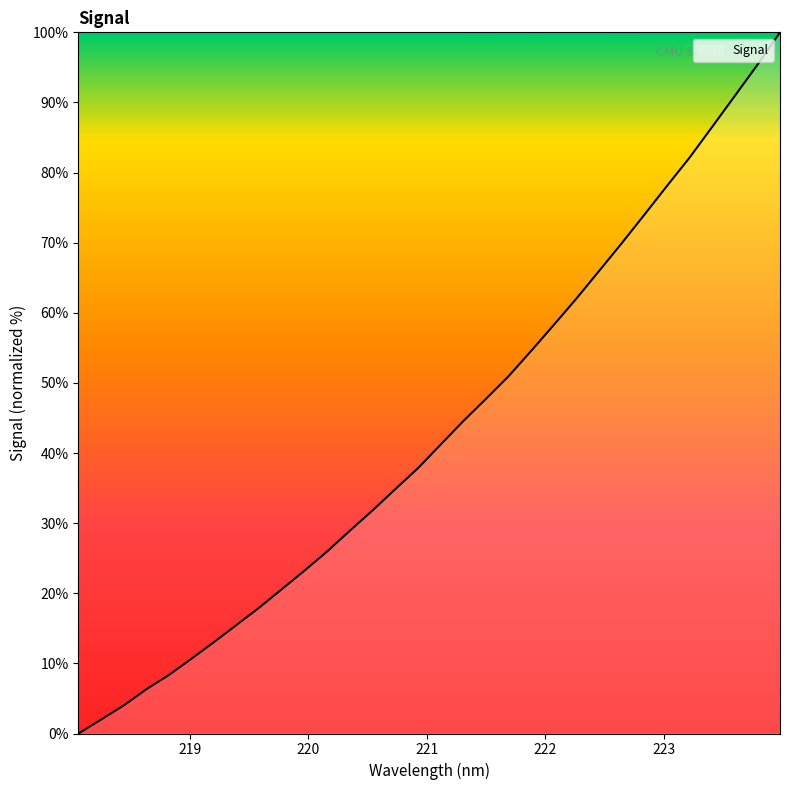

What is the maximum value shown in the chart?

100.0